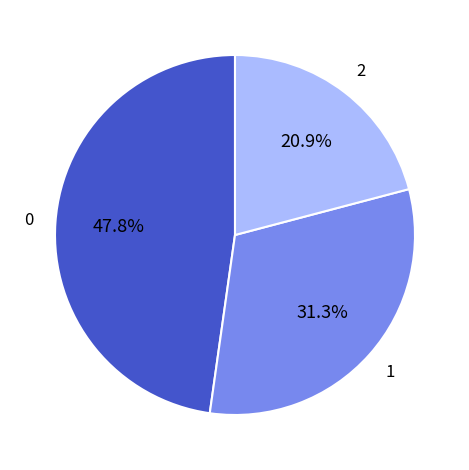

Is there a majority slice in this chart?

No